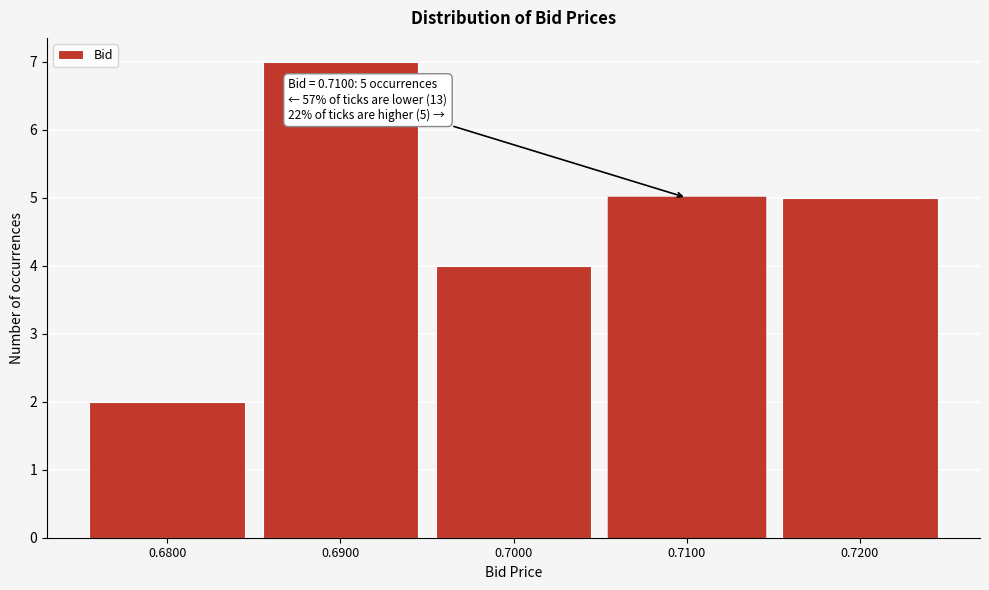

Which range on the x-axis has the tallest bar?

0.685 to 0.695